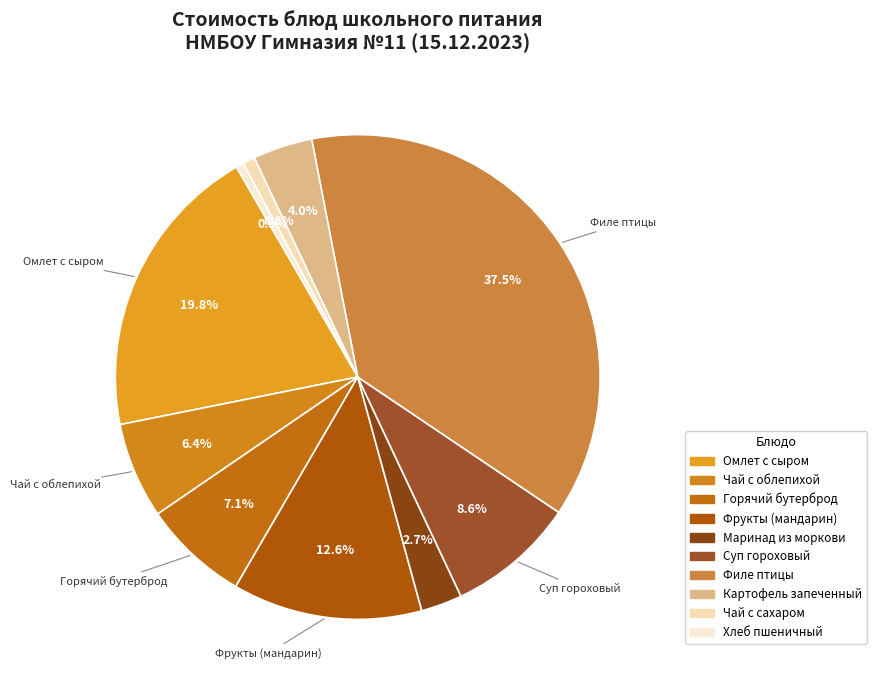

What is the smallest slice in the pie chart?

Хлеб пшеничный